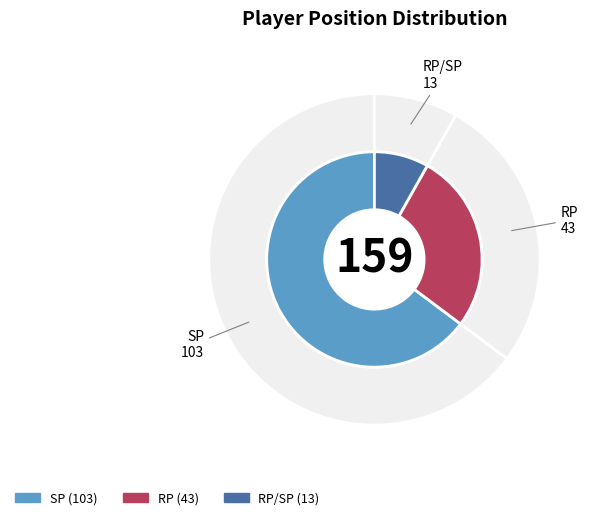

Which slice is the smallest?

RP/SP